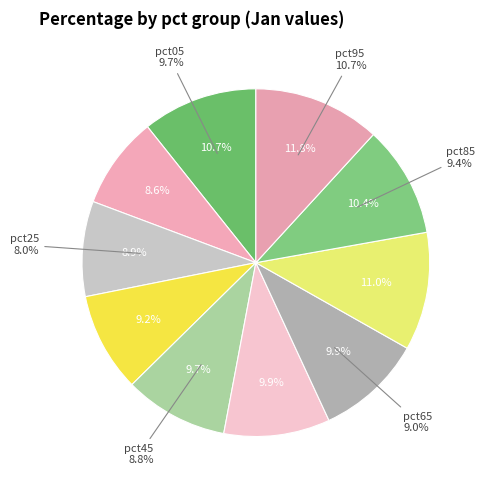

How many segments does this pie chart have?

10